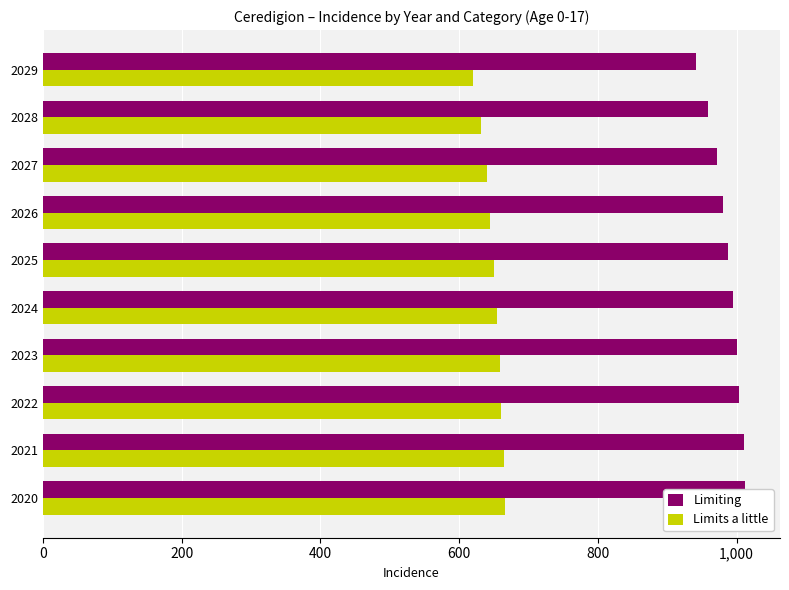

How many bars are there in total?

20